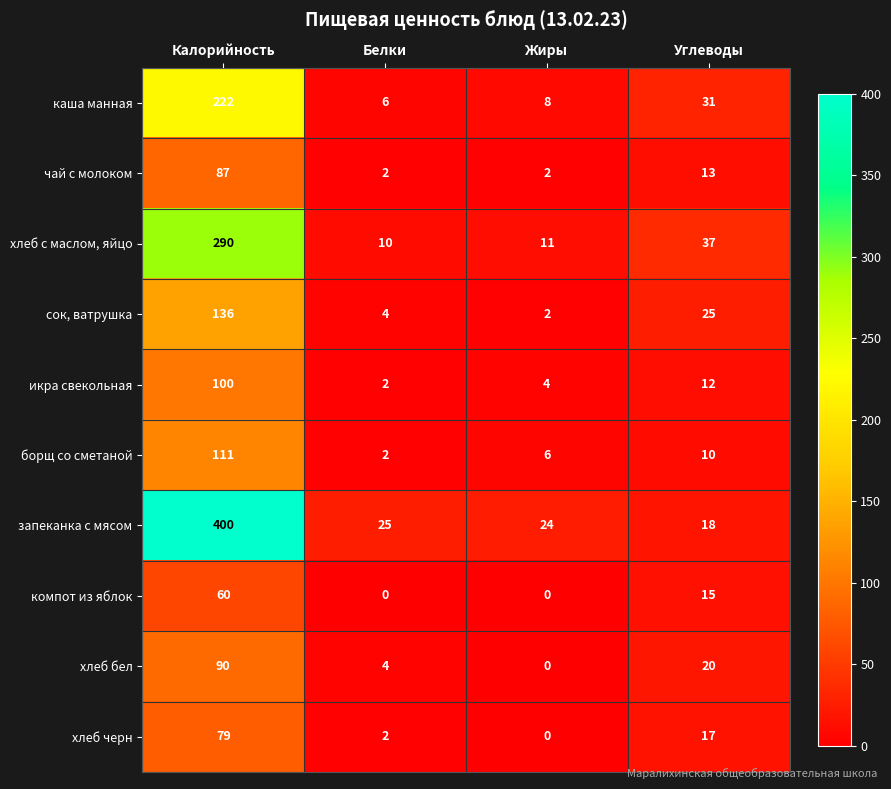

List the series in order of their peak value, lowest first.

компот из яблок, хлеб черн, чай с молоком, хлеб бел, икра свекольная, борщ со сметаной, сок, ватрушка, каша манная, хлеб с маслом, яйцо, запеканка с мясом